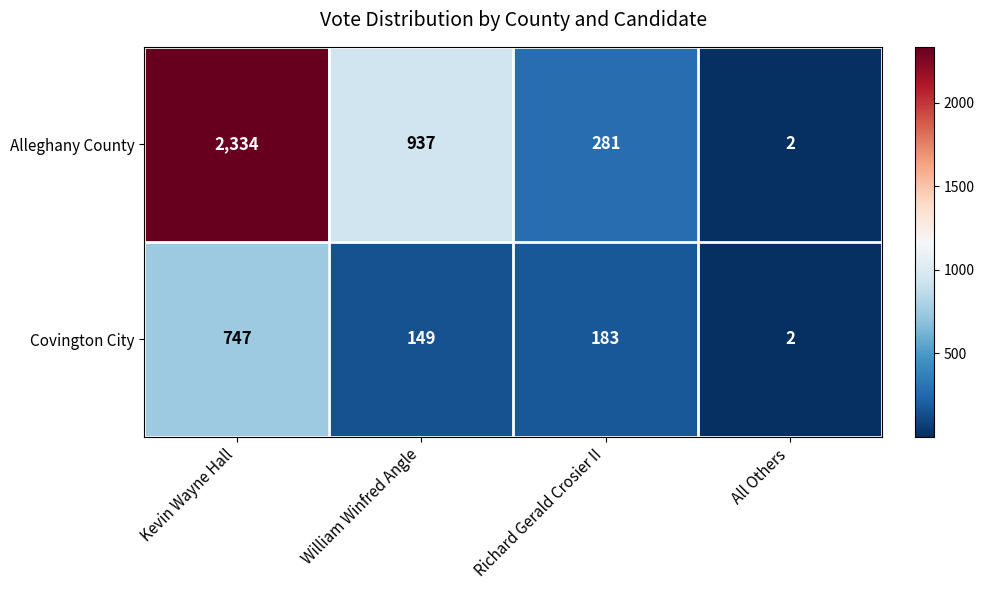

What is the maximum value for Alleghany County?

2334